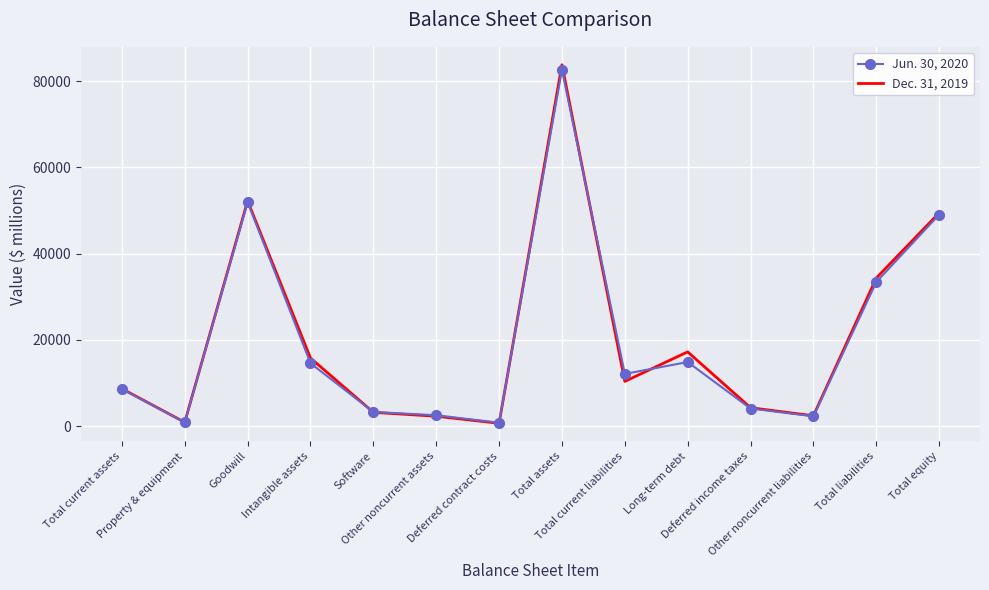

What is the total value across all series at Software?

6496